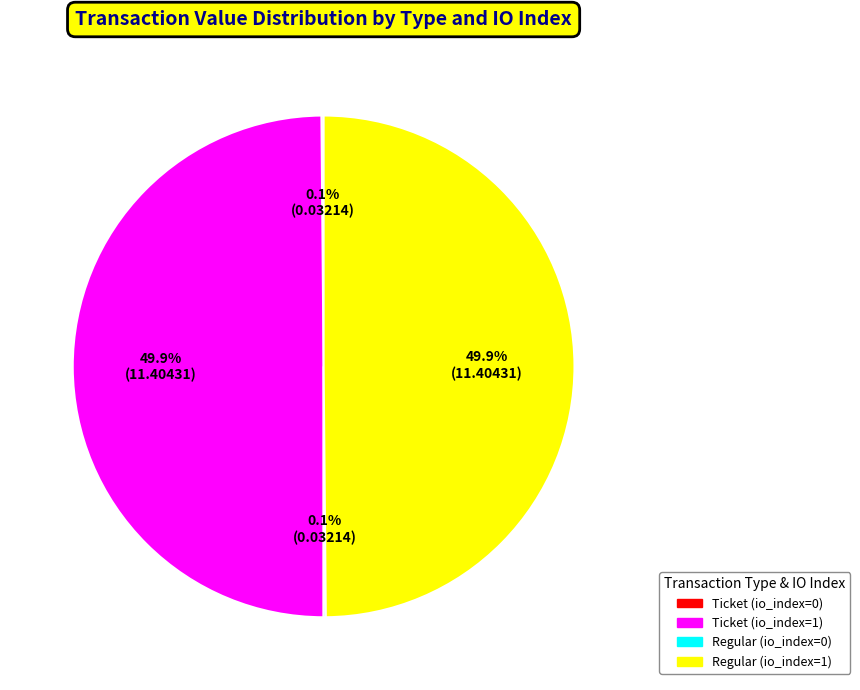

Which slice is the smallest?

Ticket (io_index=0)